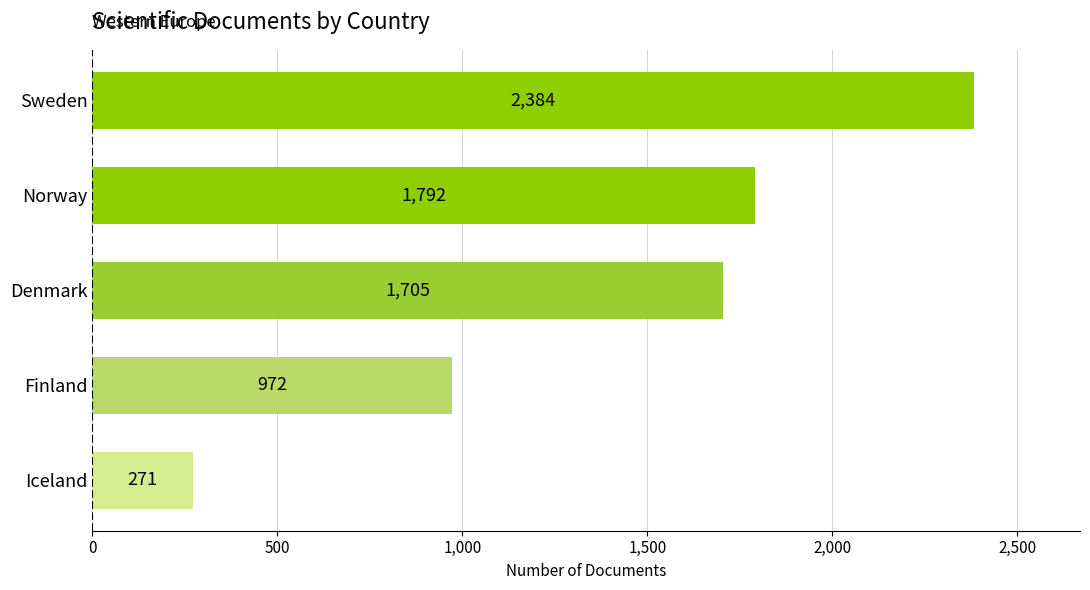

How many bars are there in total?

5